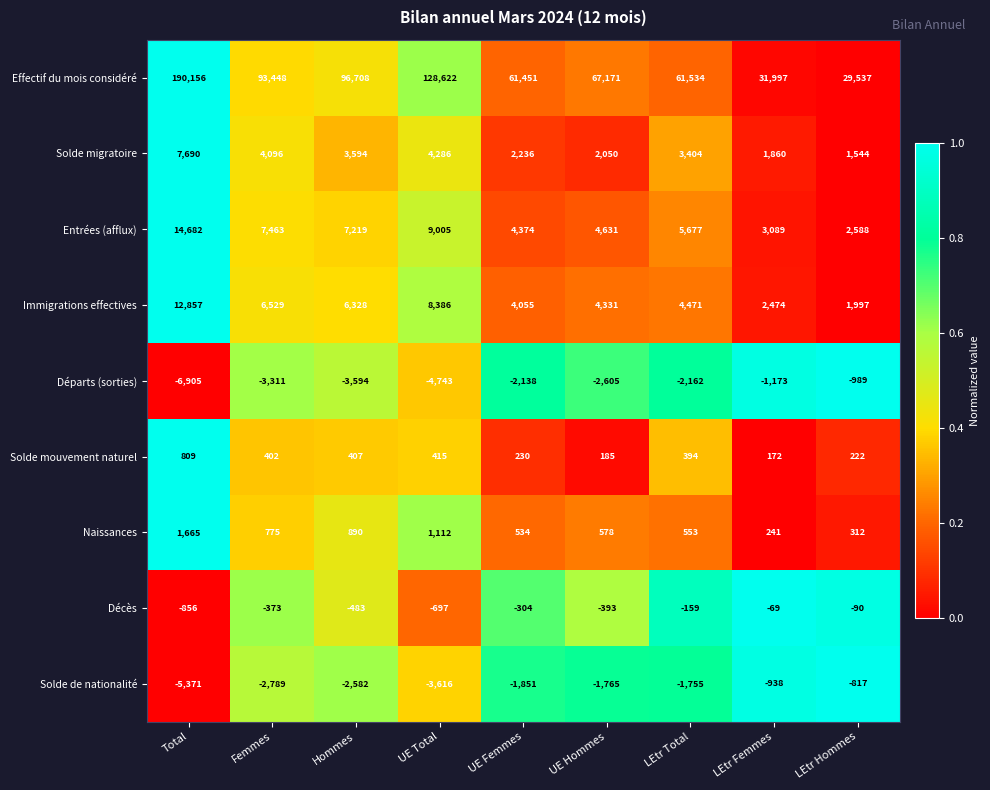

Where is Entrées (afflux) nearest to the value 8635?

UE Total